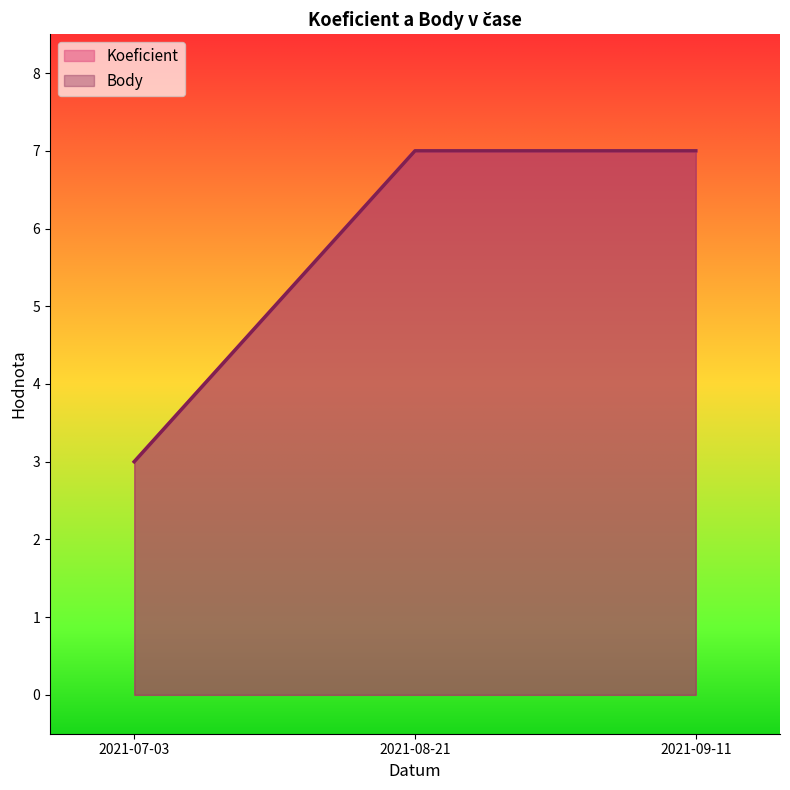

Is the value of Koeficient at 2021-07-03 greater than the value of Body at 2021-09-11?

No